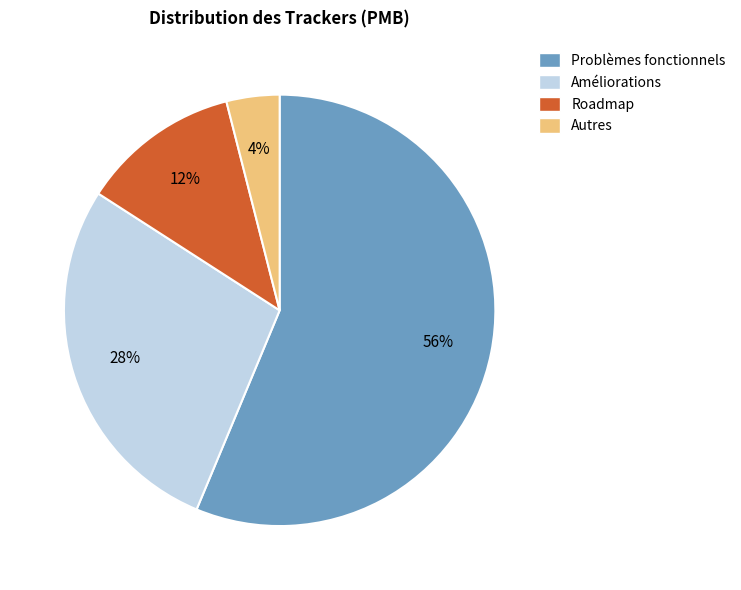

To the nearest percent, what is the combined percentage of Roadmap and Améliorations?

40%